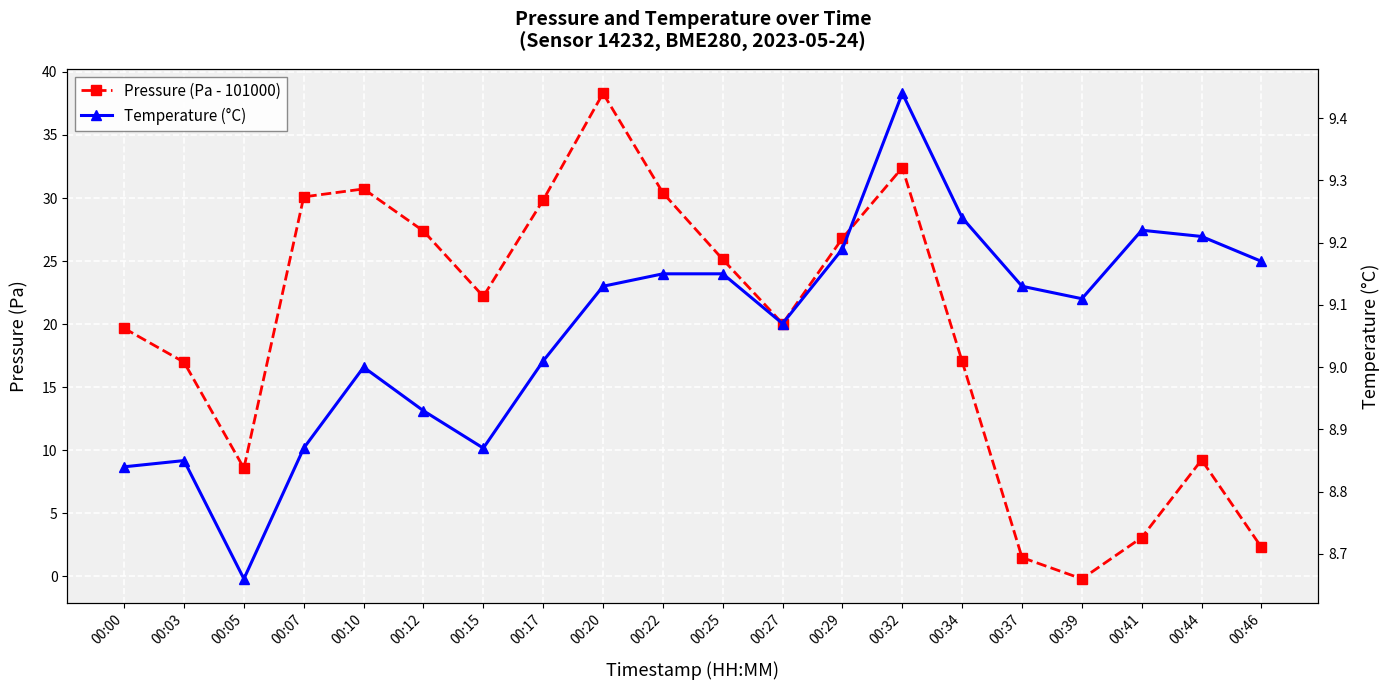

Is this an area chart (filled region under the line)?

No